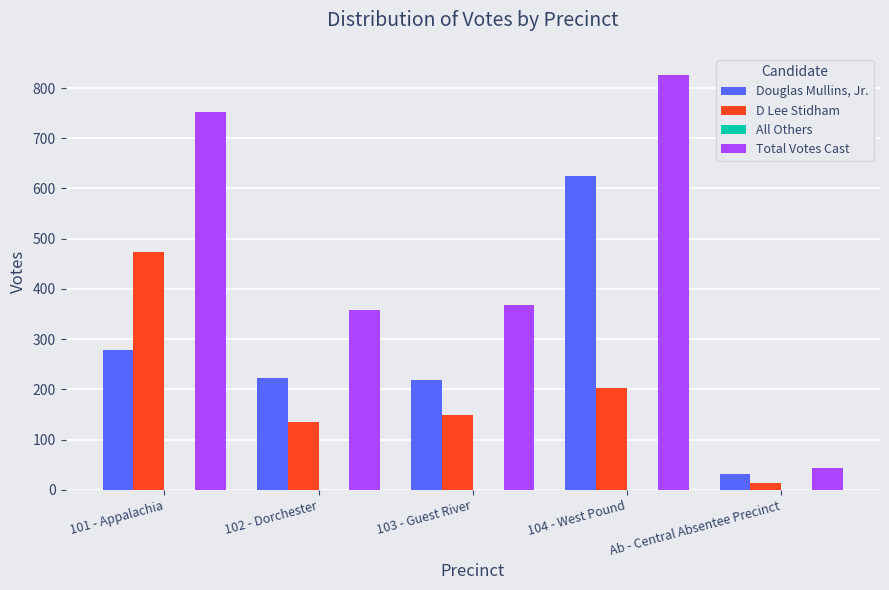

How many groups of bars are there?

5